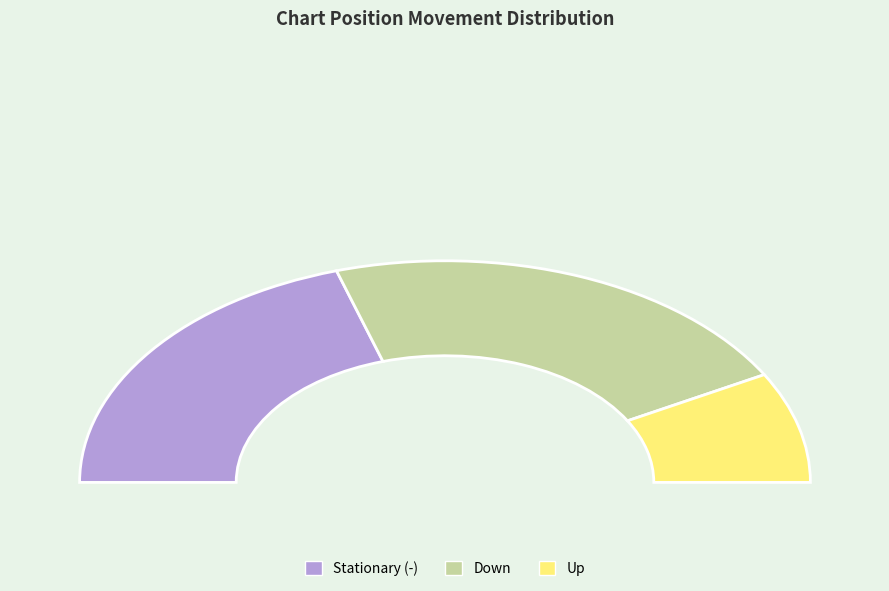

Is the sum of up and down greater than half?

Yes